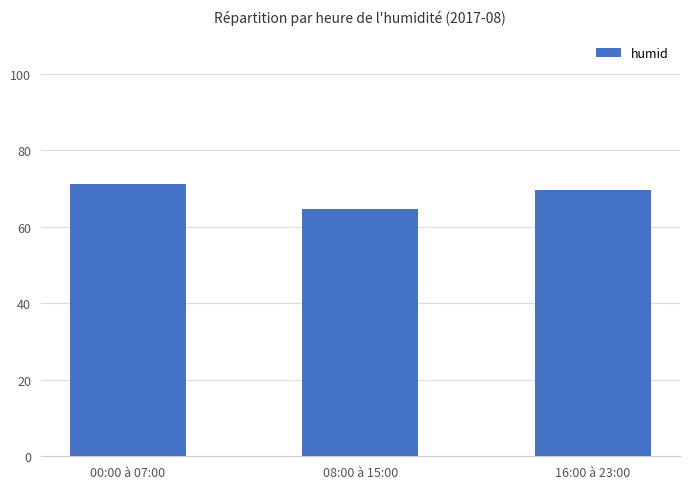

Does the chart contain any negative values?

No